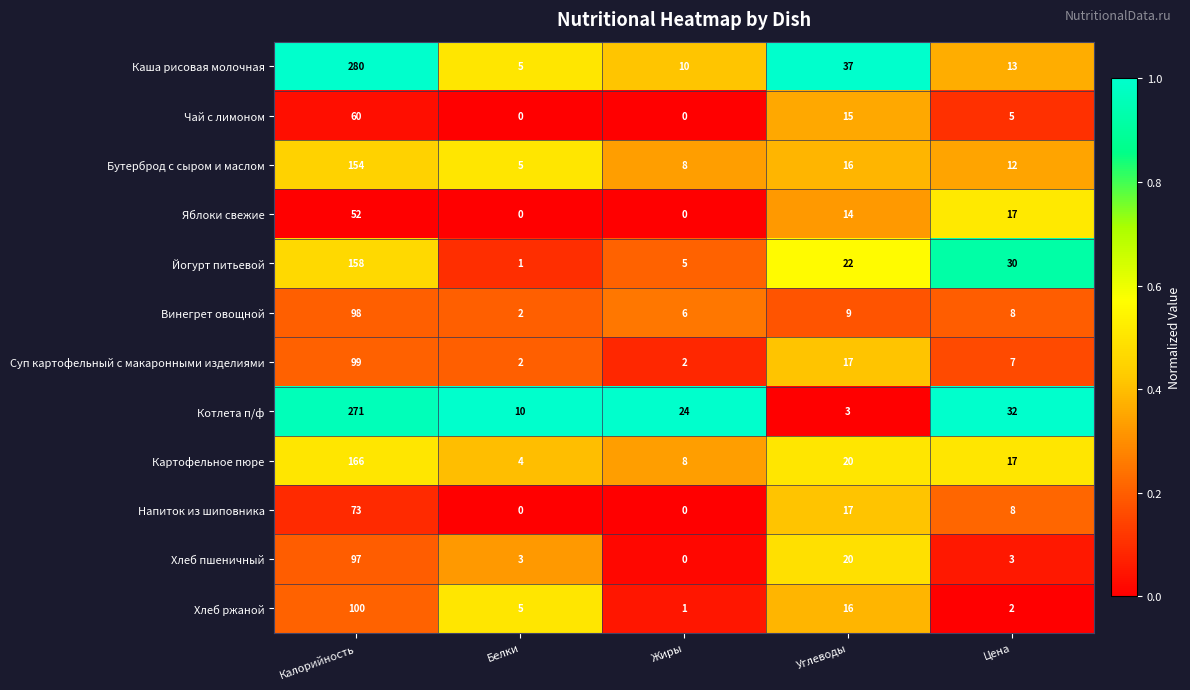

What is the spread (max minus min) of values at Калорийность?

228